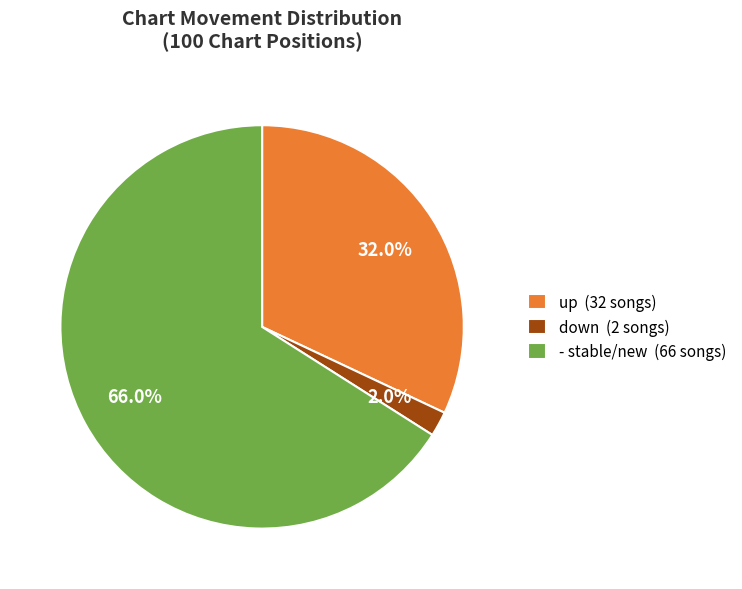

Which category has the smallest portion of the pie?

down (2 songs)